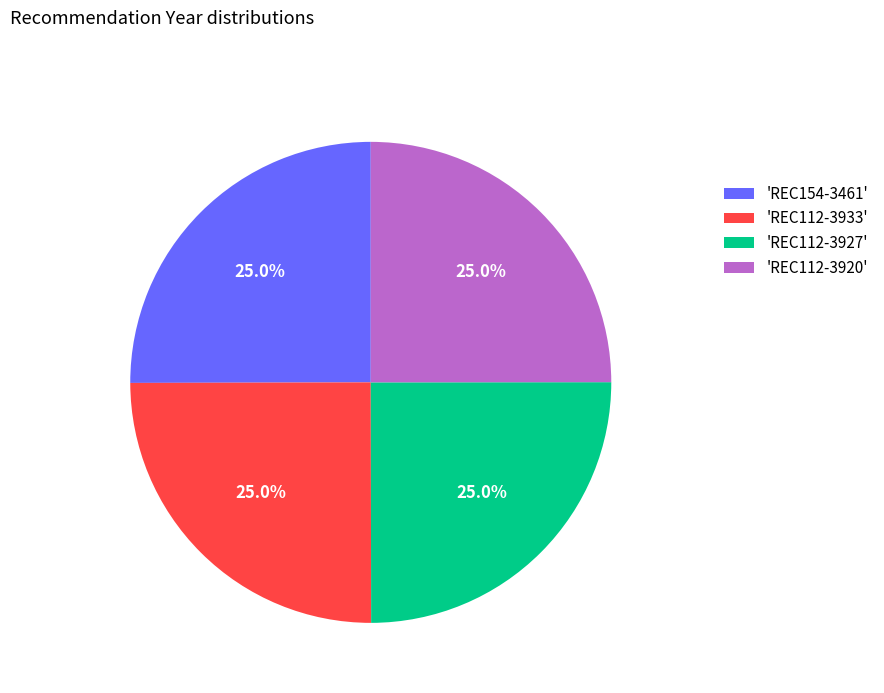

Does 'REC112-3920' represent more than half of the total?

No